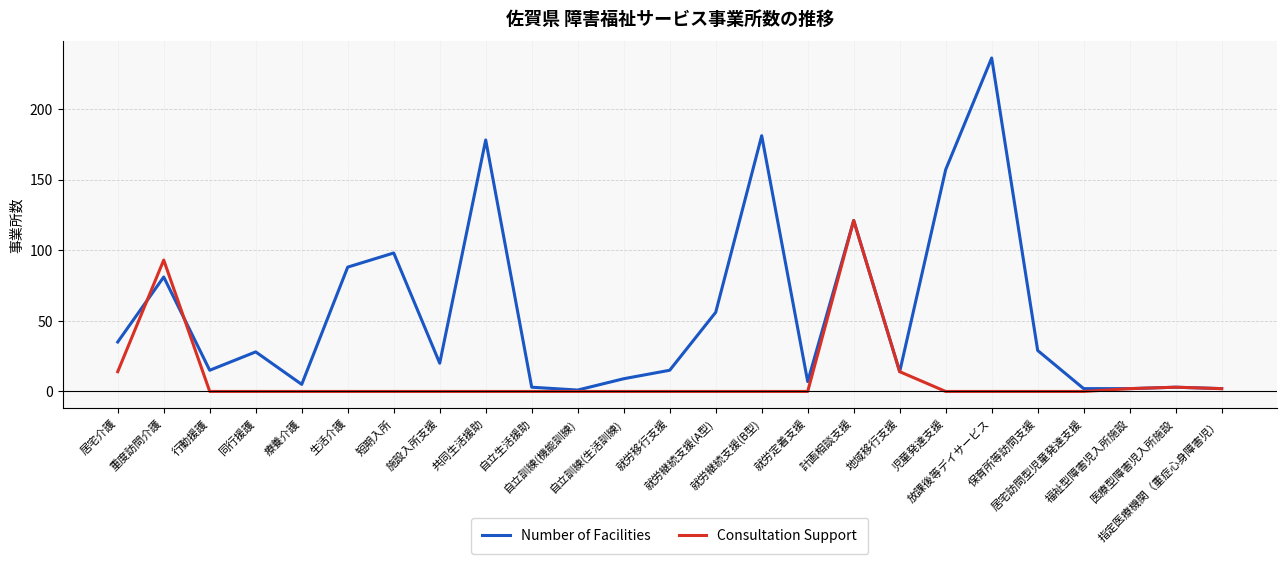

What is the difference between the second highest and minimum values in the Consultation Support series?

93